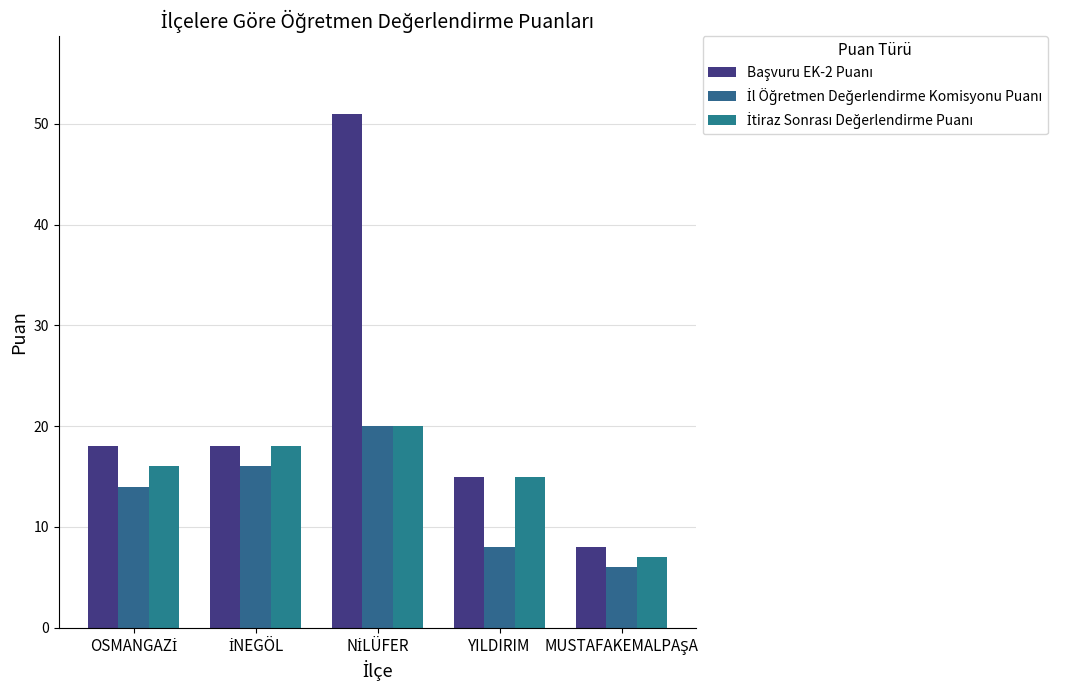

At how many categories does at least one series exceed 37?

1